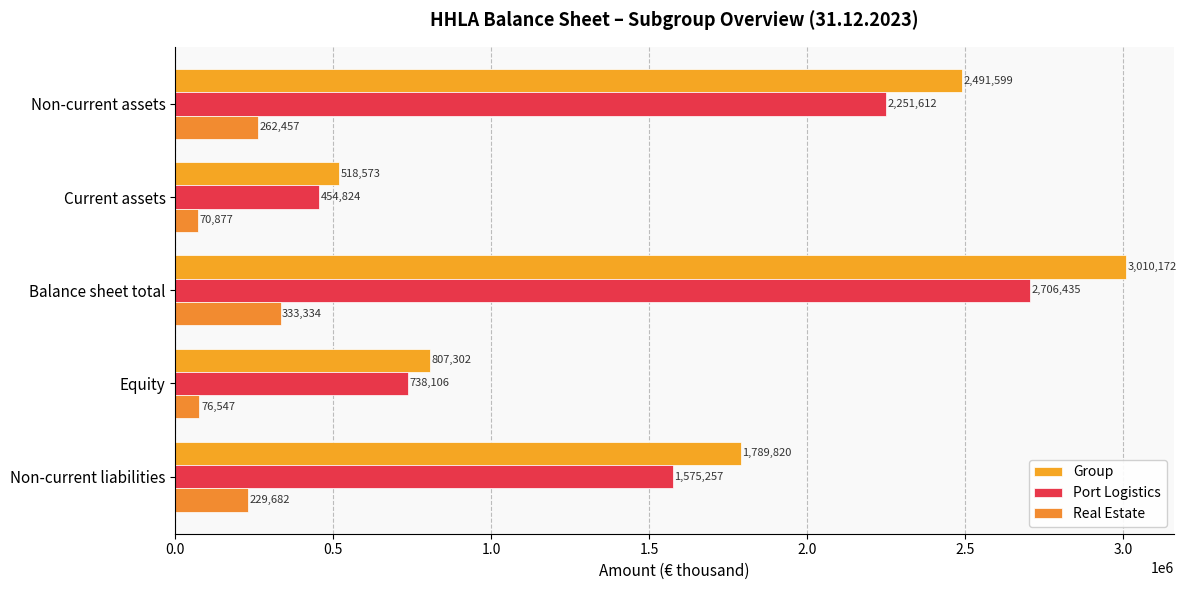

What is the maximum value shown in the chart?

3010172